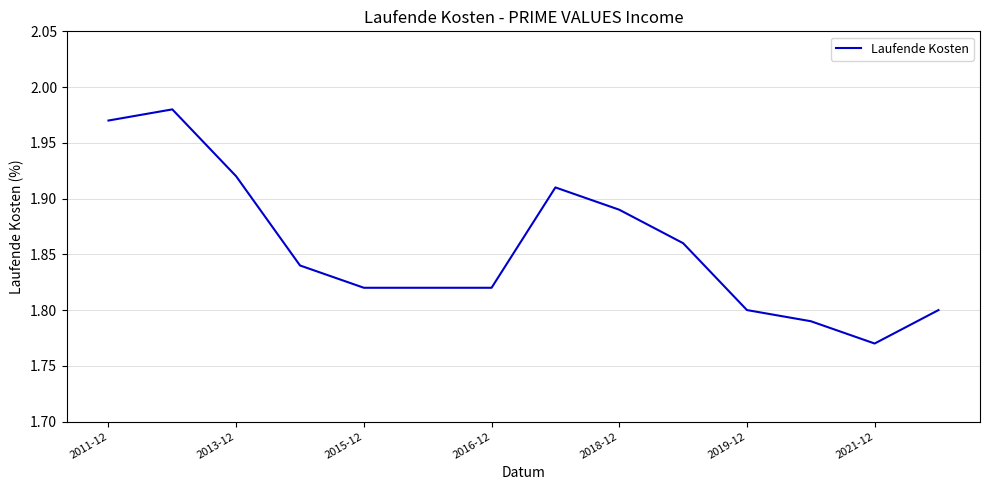

How many interior local valleys (lower than both neighbors) does the data have?

1